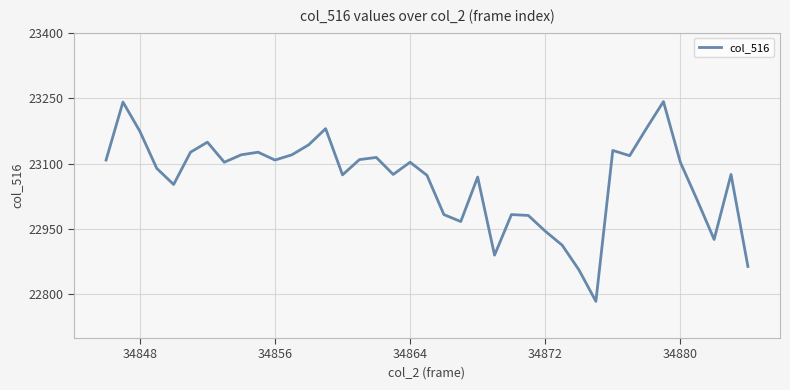

What is the difference between the maximum and minimum values?

458